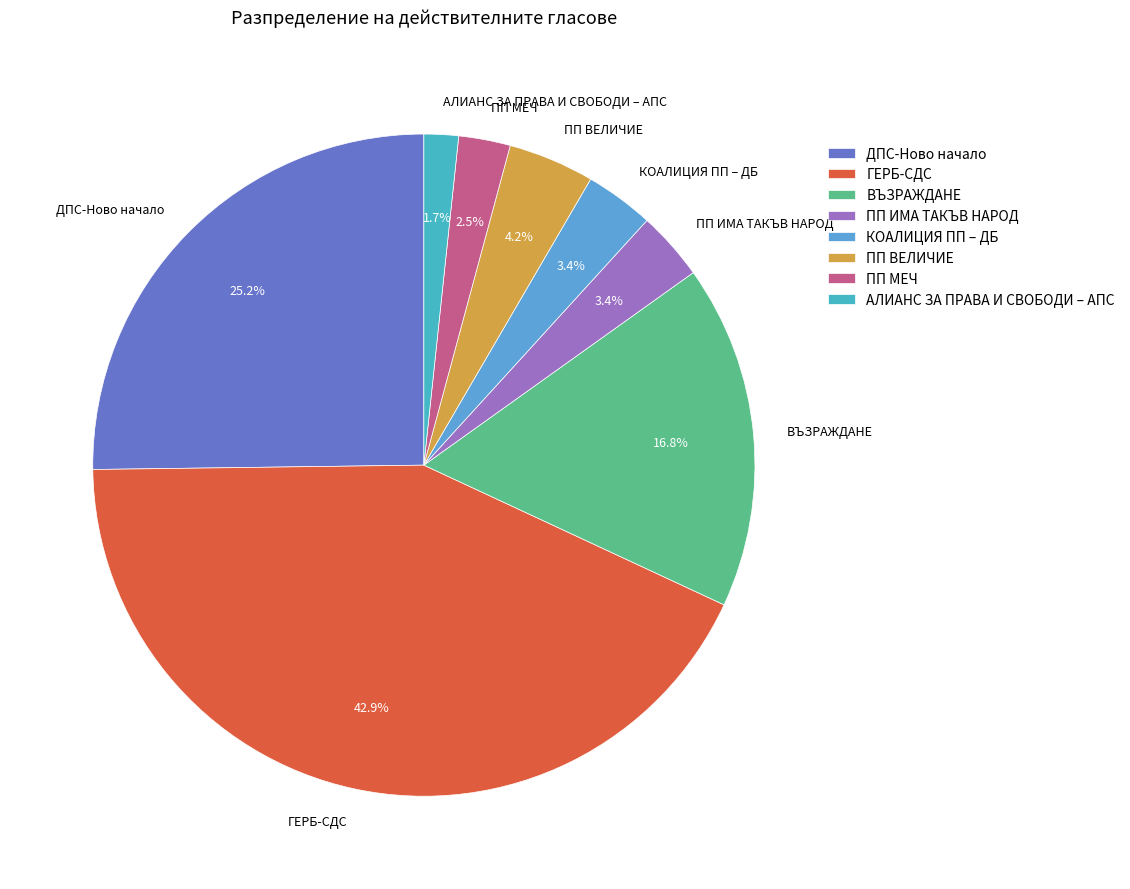

What percentage do ВЪЗРАЖДАНЕ and АЛИАНС ЗА ПРАВА И СВОБОДИ – АПС together represent?

18.5%